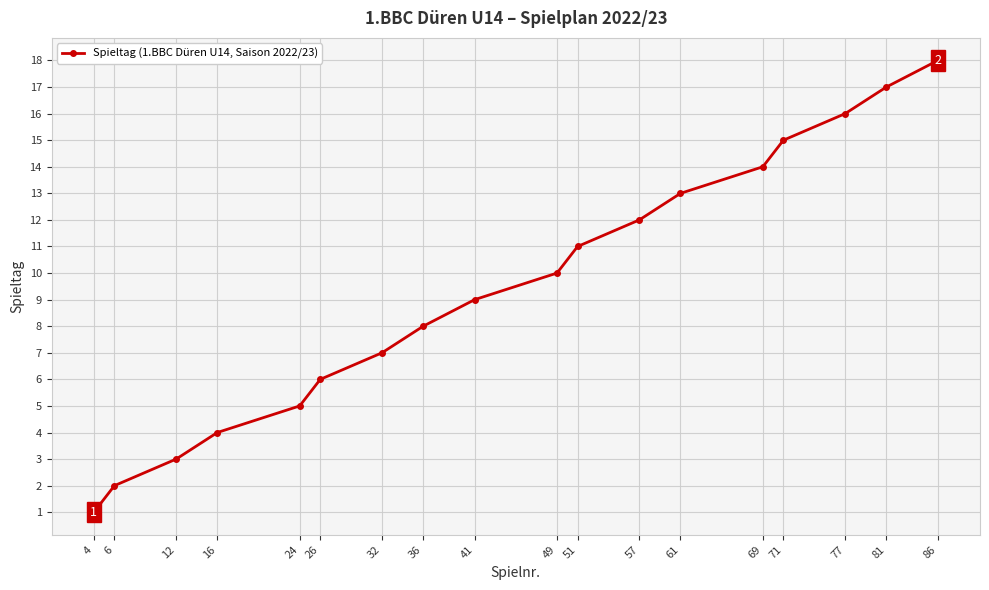

Is it true that the value at 12 is 3?

True